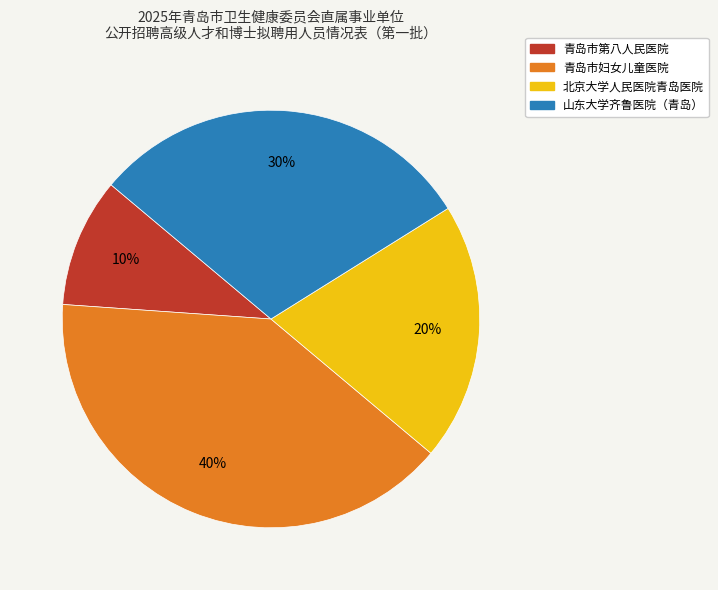

Between 青岛市第八人民医院 and 青岛市妇女儿童医院, which is larger?

青岛市妇女儿童医院